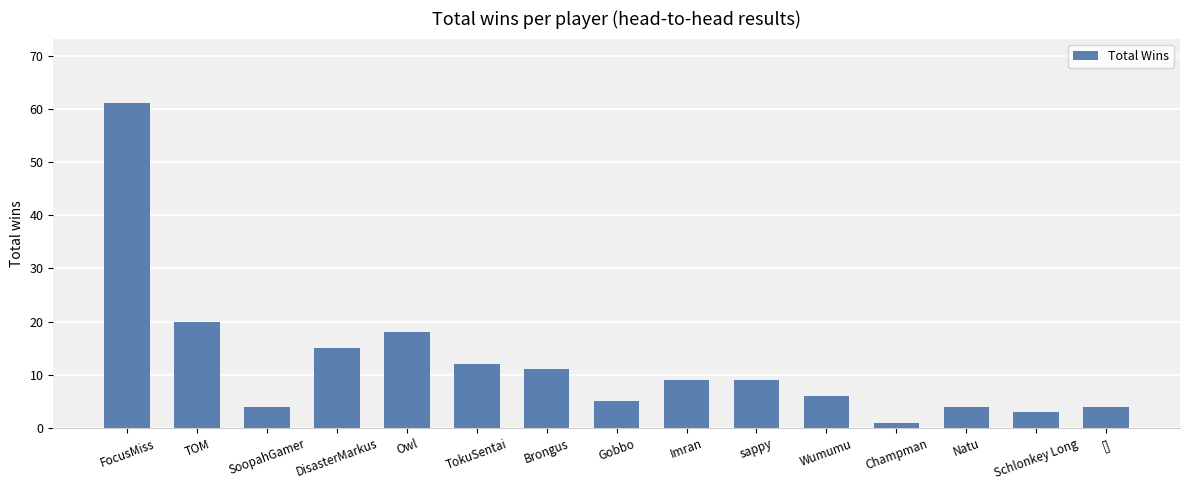

What position from the left is SoopahGamer?

3